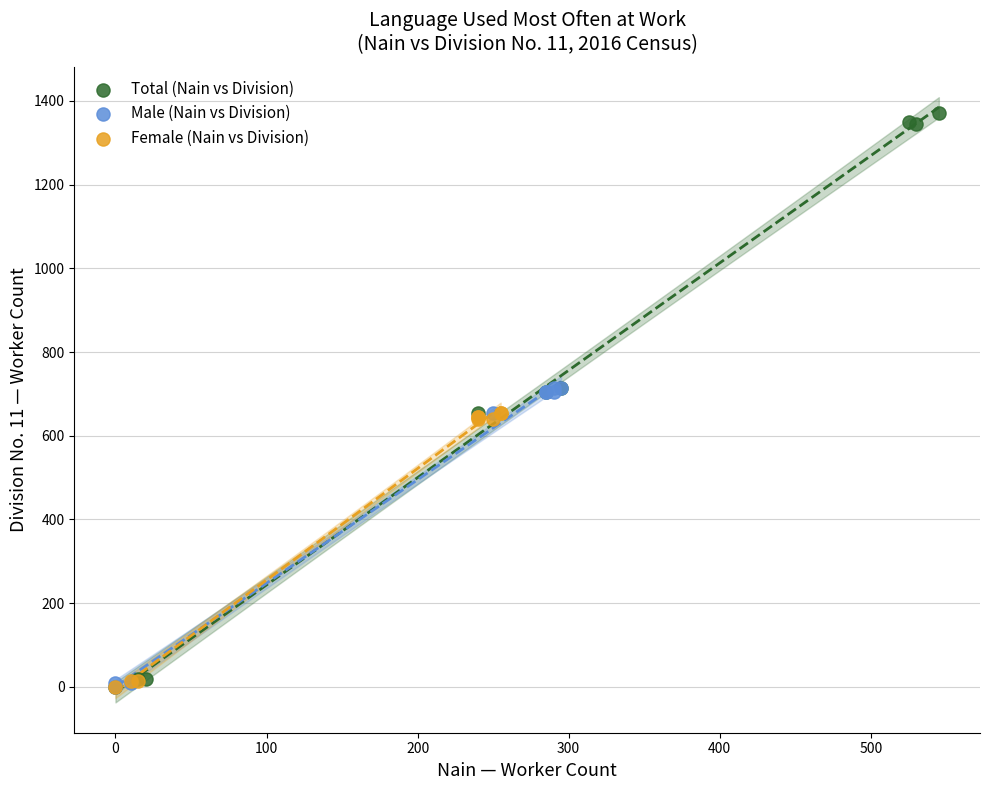

Which series reaches the maximum Y coordinate?

Total (Nain vs Division)